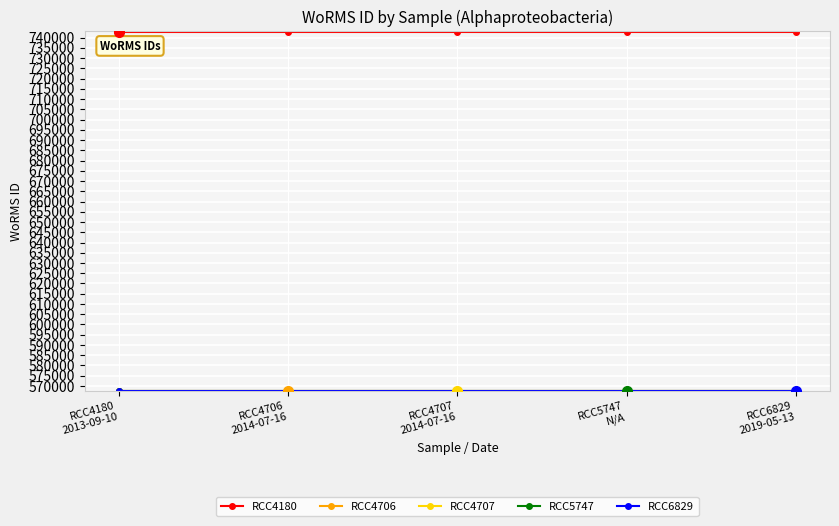

What is the lowest value of the RCC6829 series?

567580